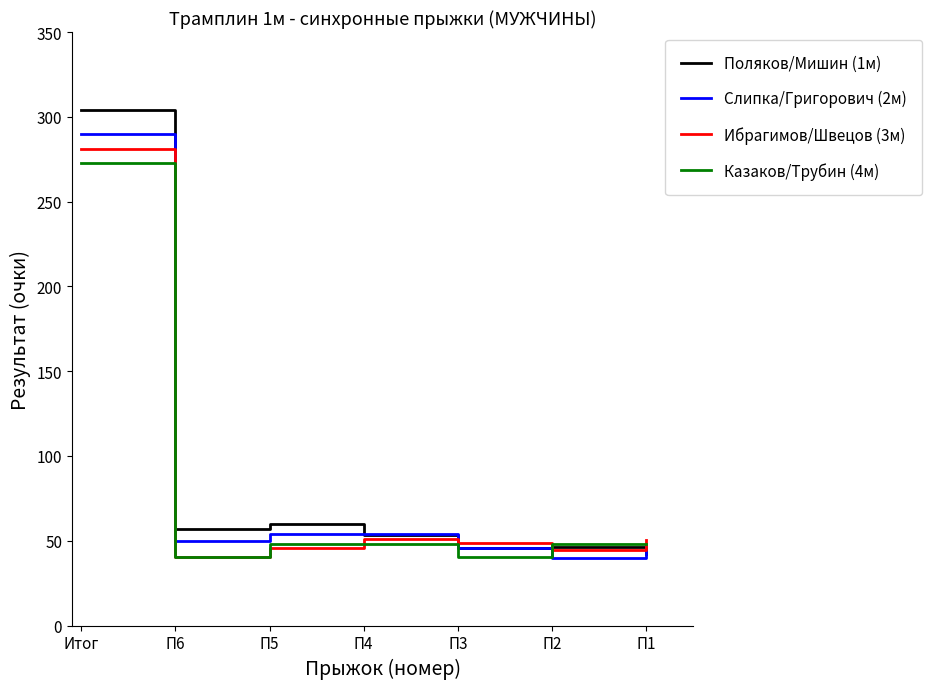

Between П5 and П1, which series saw the biggest shift?

Поляков/Мишин (1м)